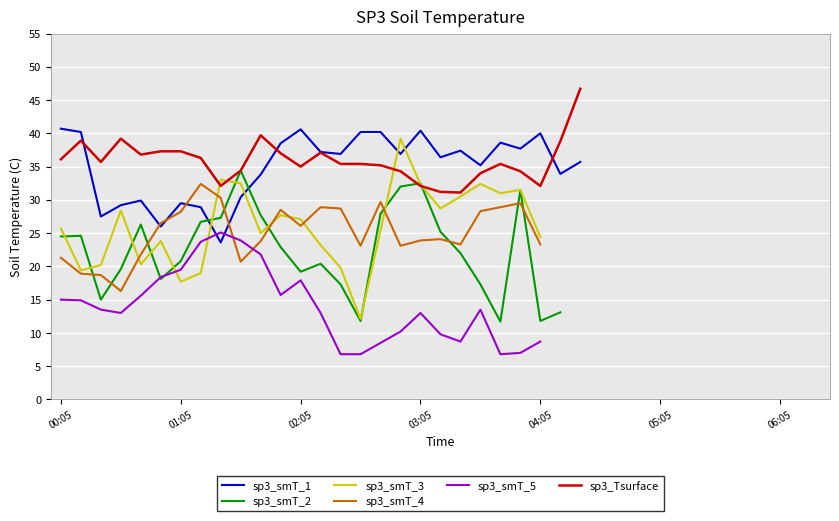

Does the chart display data point markers on the line(s)?

No